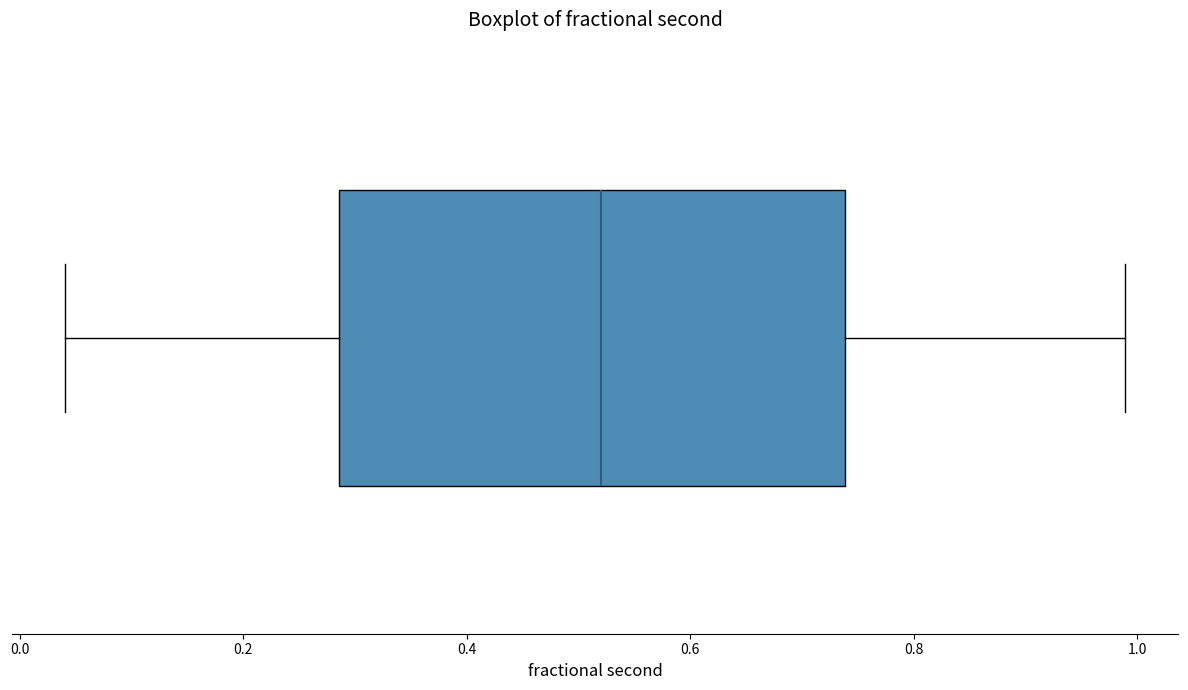

Where does the median line of the box sit on the x-axis? The values are not printed on the chart, so give them approximately, as read against the axis.

0.52